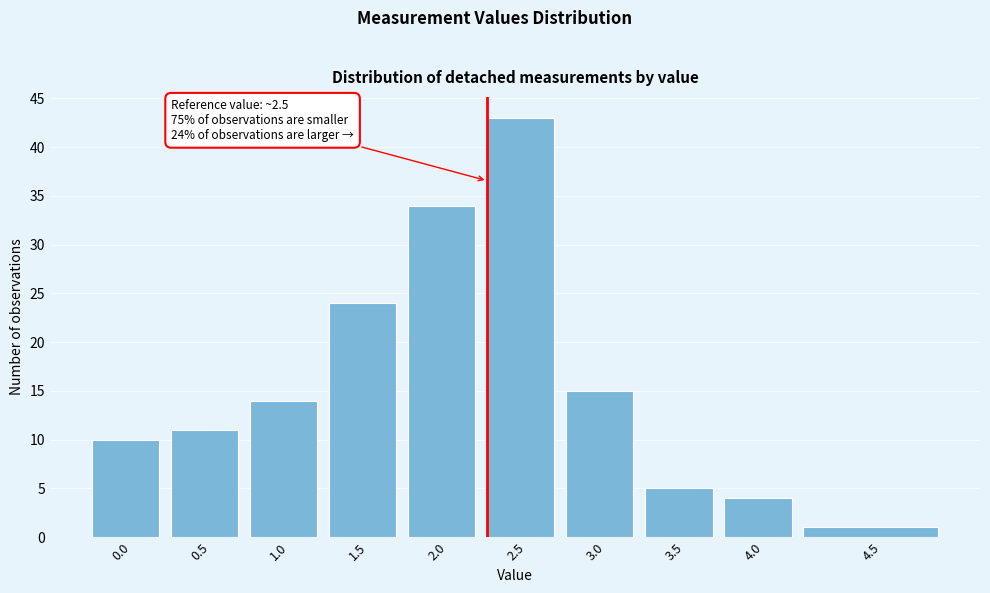

Reading right to left, list all the values displayed in this chart.

1	4	5	15	43	34	24	14	11	10